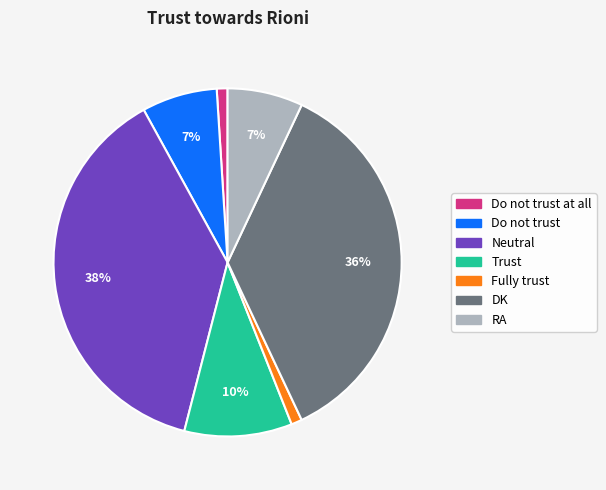

What percentage is the Do not trust slice, to the nearest percent?

7%